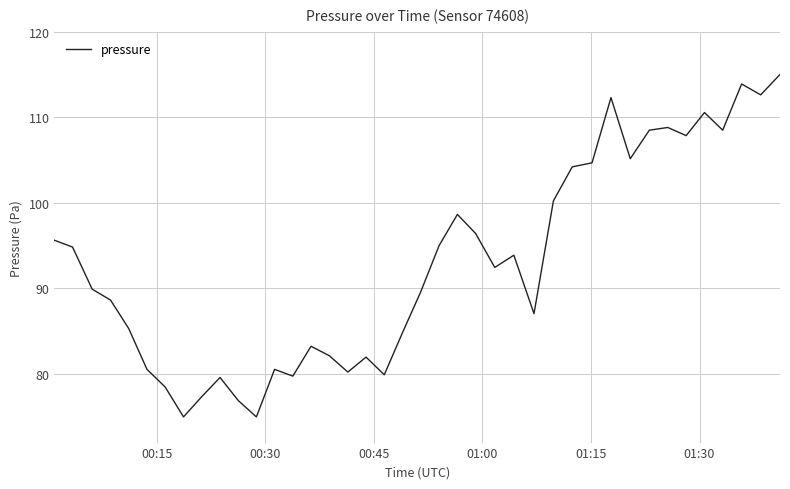

What is the minimum value shown in the chart?

75.0